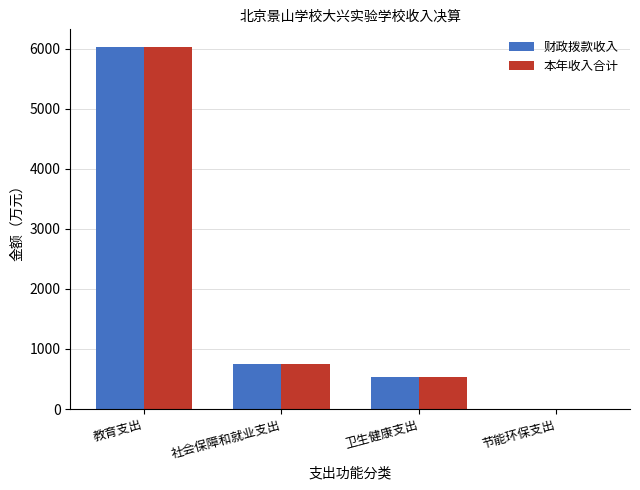

True or false: 本年收入合计 has a value of 751.6 at 社会保障和就业支出.

True